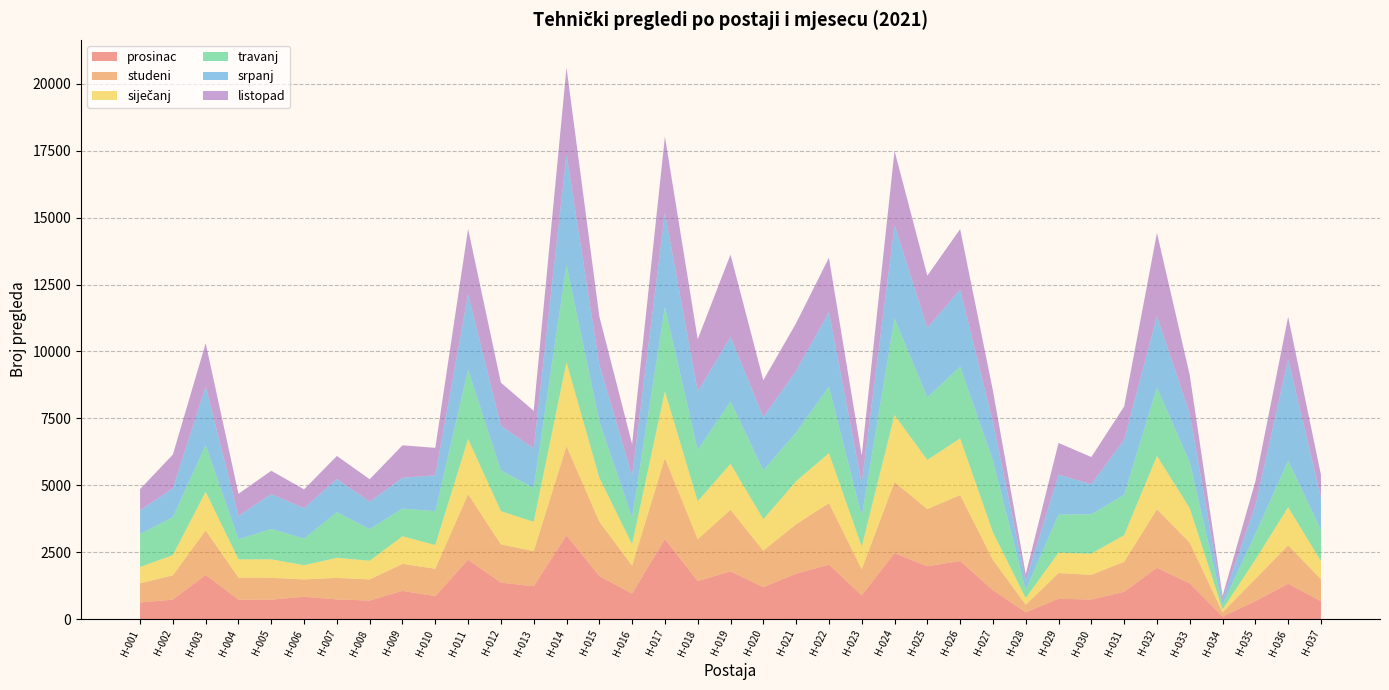

Reading left to right, list all the values displayed in this chart.

prosinac: 617	725	1650	721	724	832	732	690	1053	856	2219	1359	1226	3126	1607	952	2987	1420	1782	1191	1696	2032	886	2464	1970	2169	1079	249	757	729	1016	1917	1332	94	668	1319	666
studeni: 717	908	1660	829	815	649	804	790	1008	1022	2447	1430	1310	3330	2032	1045	3031	1561	2300	1363	1846	2299	973	2654	2138	2463	1131	282	960	920	1122	2182	1521	154	831	1434	823
siječanj: 608	758	1445	679	693	530	751	698	1032	887	2061	1242	1094	3144	1642	795	2490	1417	1719	1175	1607	1866	851	2503	1838	2116	1030	253	762	794	997	1996	1288	109	717	1424	676
travanj: 1234	1412	1743	750	1133	993	1705	1182	1034	1267	2586	1523	1266	3637	2103	1000	3147	1925	2323	1832	1818	2484	1136	3612	2335	2684	2684	299	1423	1471	1507	2548	1717	177	960	1738	1162
srpanj: 890	1081	2199	876	1304	1140	1239	1027	1152	1340	2828	1665	1476	4122	2132	1560	3533	2181	2420	1990	2308	2789	1227	3485	2598	2881	1428	344	1493	1124	2056	2672	1816	172	1051	3790	1207
listopad: 789	1263	1611	825	872	702	864	837	1213	1026	2440	1614	1410	3255	1799	1185	2845	1954	3075	1373	1782	2031	1032	2778	1952	2259	1183	247	1186	1016	1244	3118	1443	156	913	1590	857